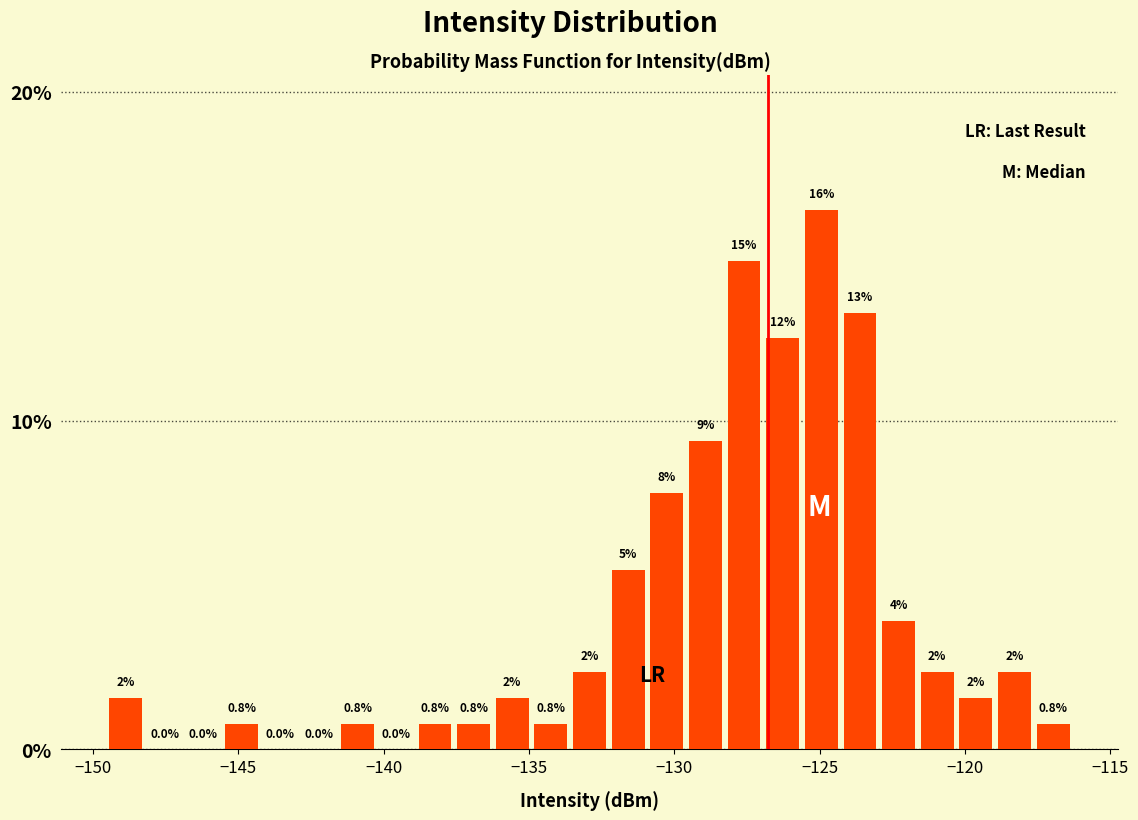

Around what value on the x-axis is the tallest bar? Give the approximate position of its centre, as read against the axis.

-125.0